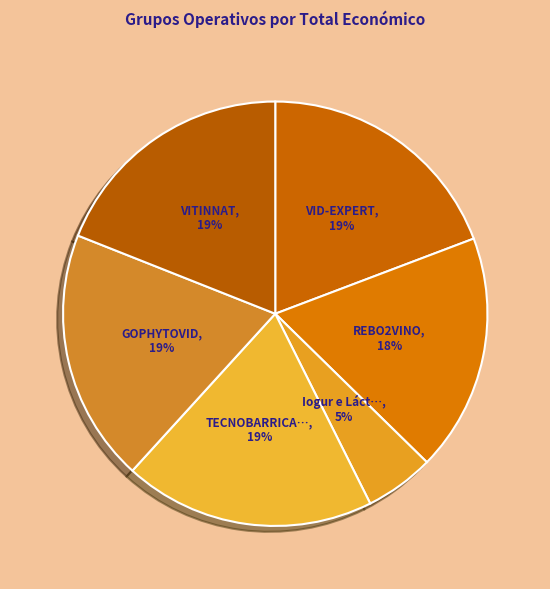

How many slices are in this pie chart?

6